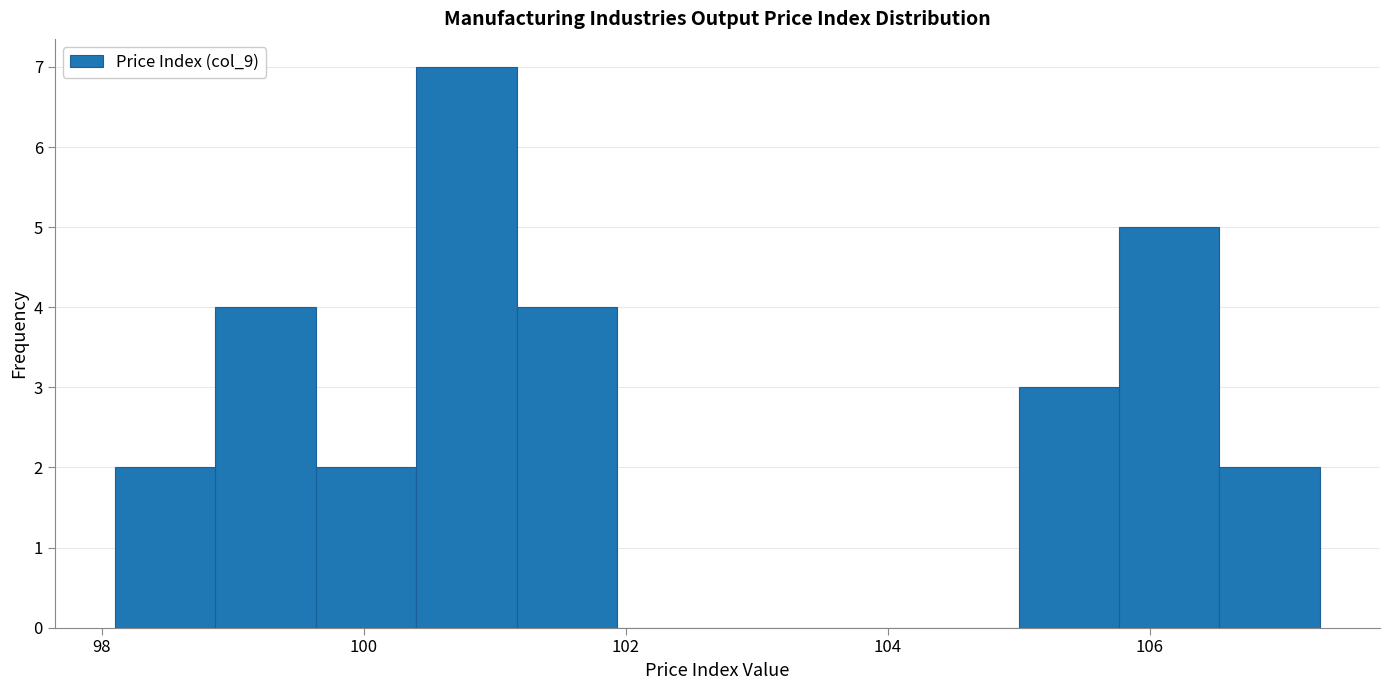

Read against the x-axis, roughly where is the centre of the tallest bar?

100.8